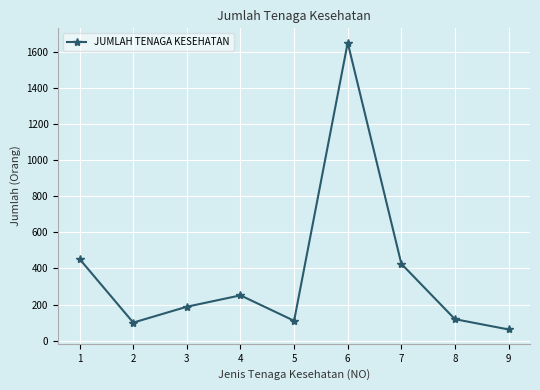

Count the number of data series in this chart.

1